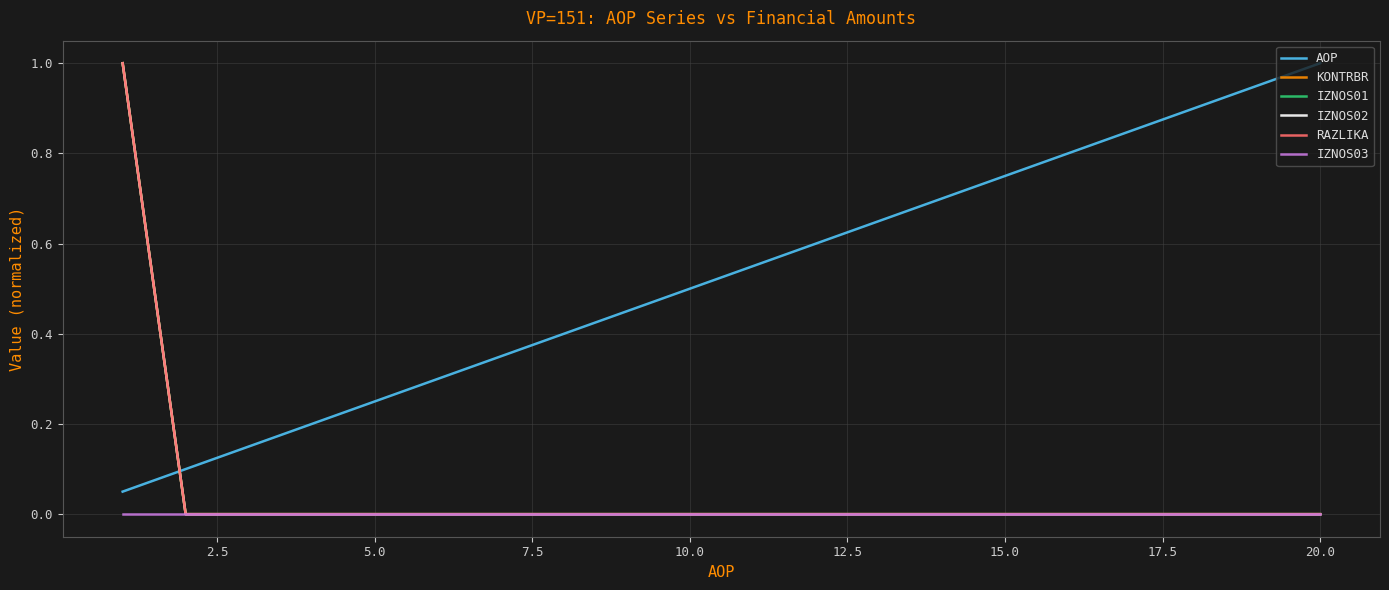

Does the chart have visible grid lines?

Yes